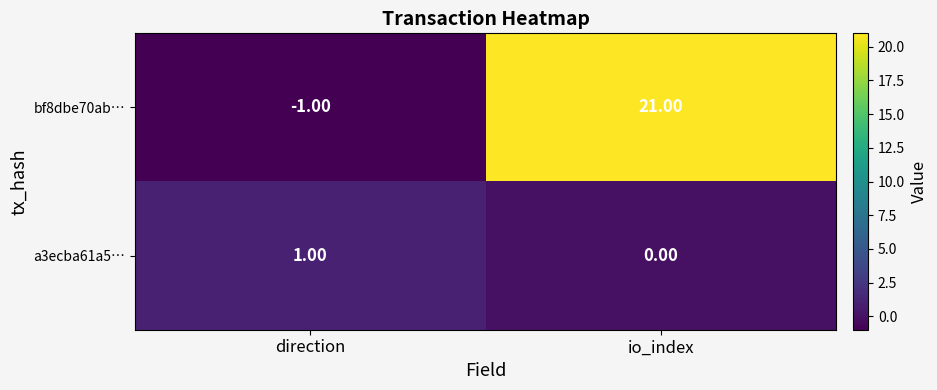

What is the average value of the bf8dbe70ab… series?

10